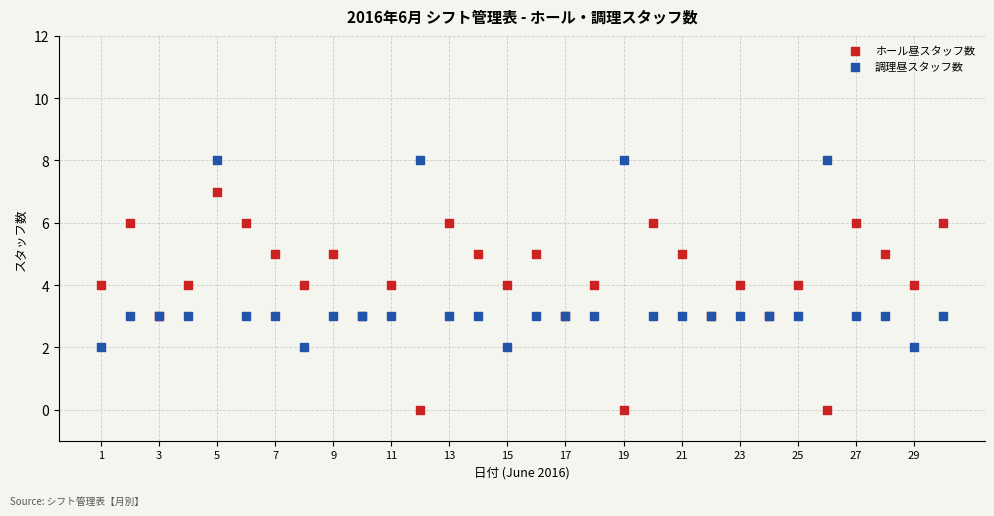

What is the X range (max minus min) for the scatter plot?

29